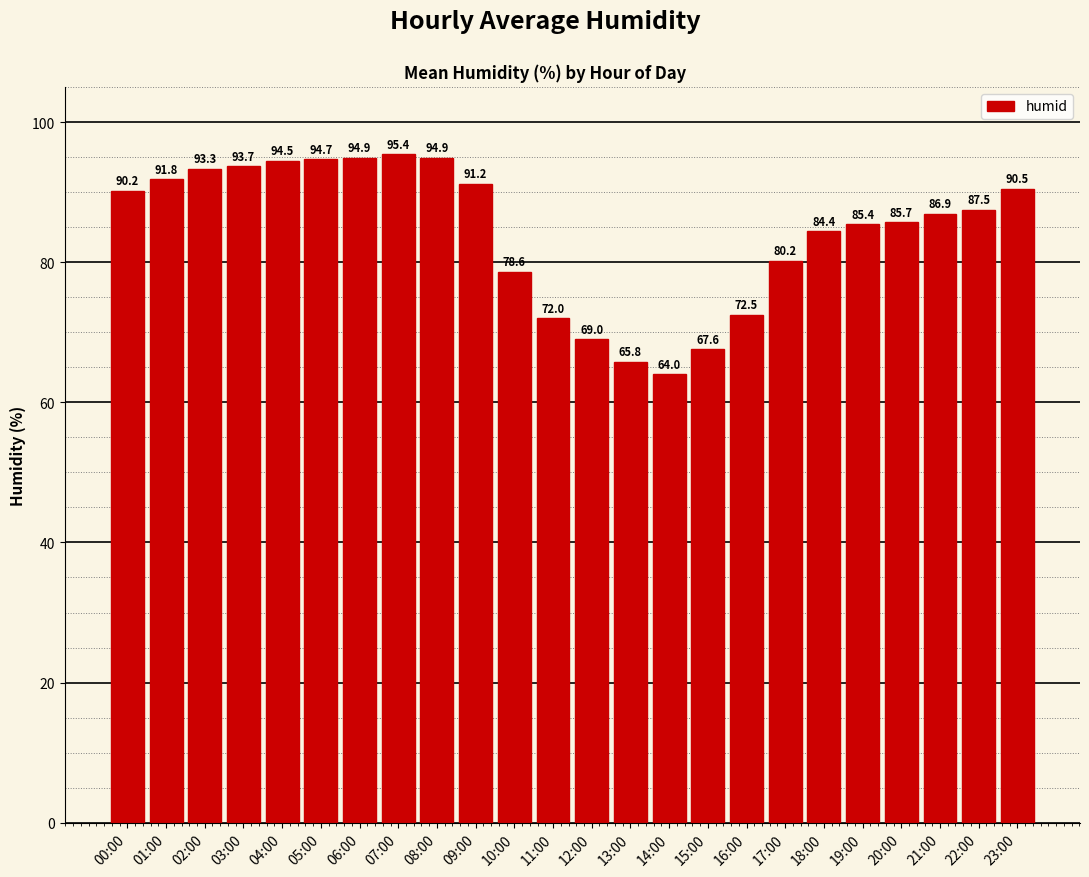

The value at 12:00 is 69.0. True or false?

True